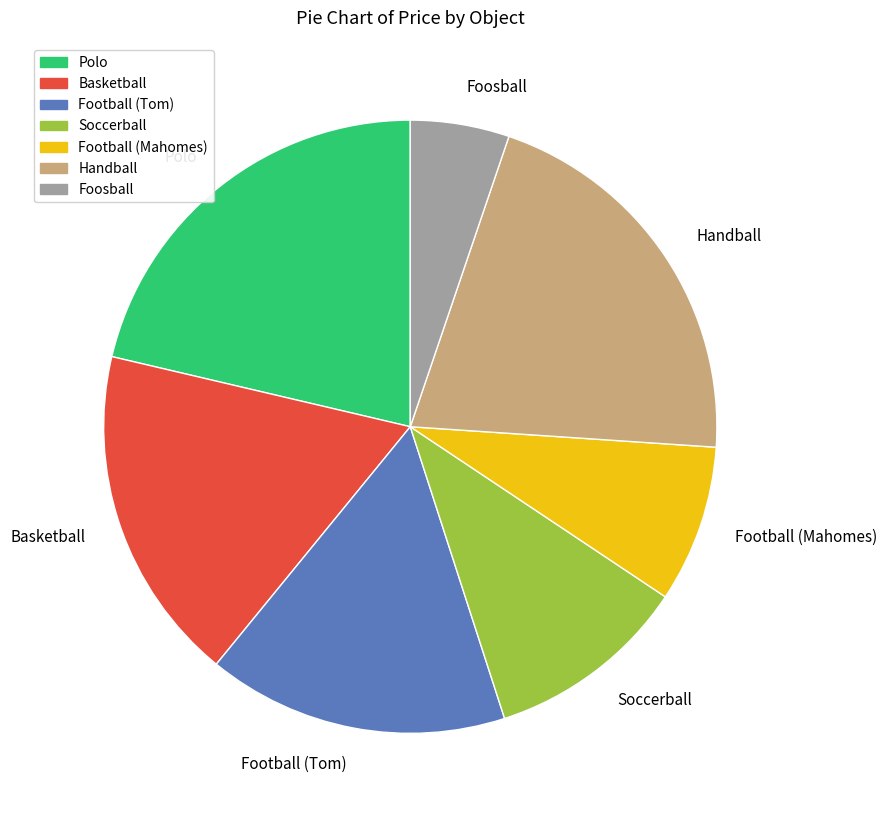

Which has a higher value, Football (Tom) or Soccerball?

Football (Tom)